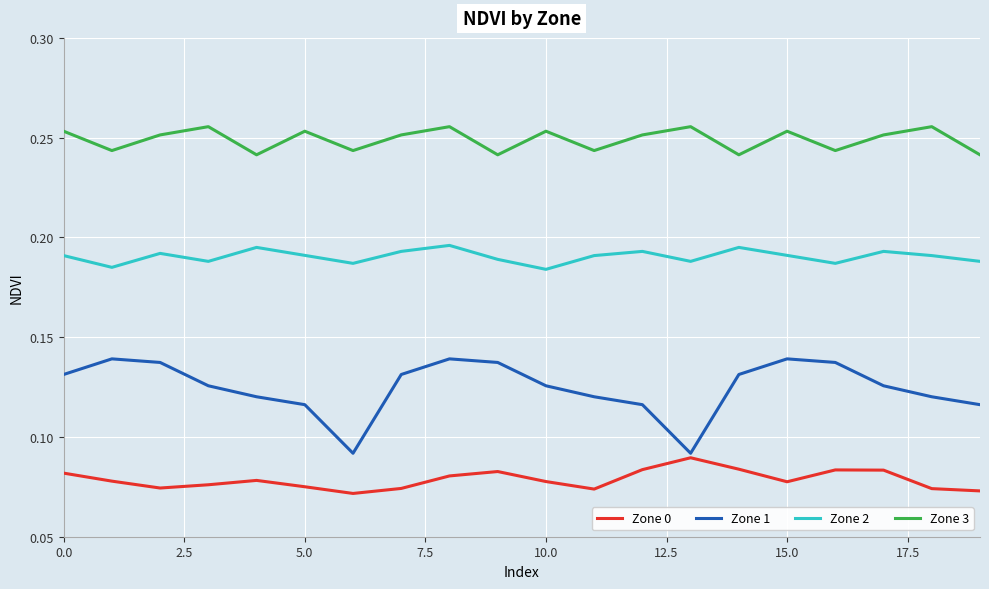

Which series has the widest spread of values?

Zone 1